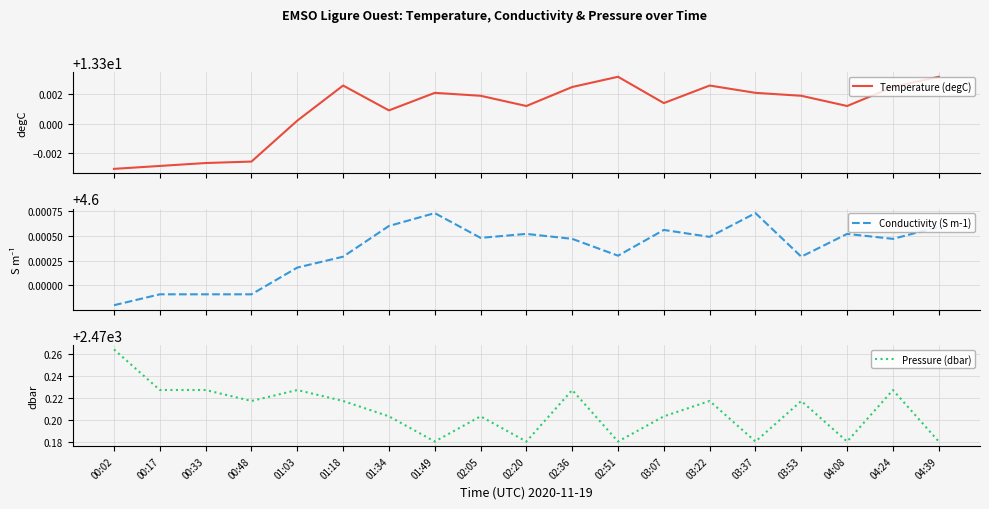

Between 02:05 and 04:08, which series saw the biggest shift?

Pressure (dbar)